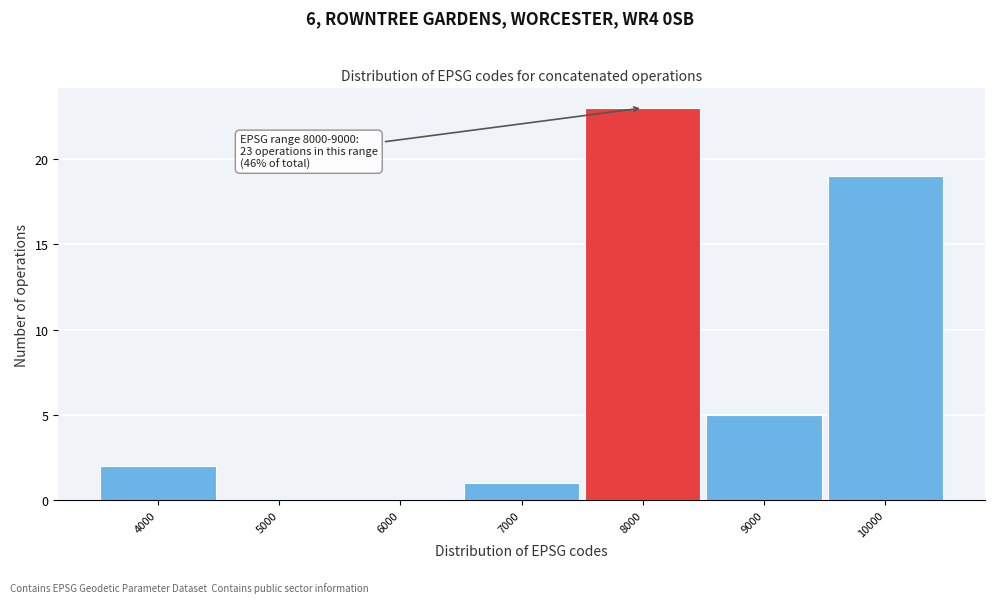

Reading left to right, extract all data points from this chart.

4000=2	5000=0	6000=0	7000=1	8000=23	9000=5	10000=19